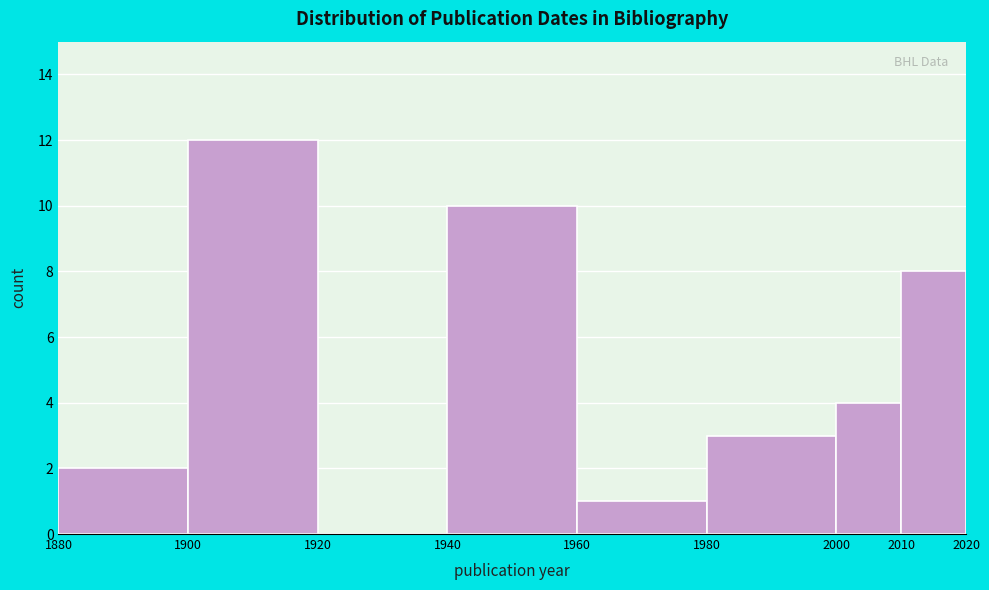

Which range on the x-axis has the tallest bar?

1900 to 1920